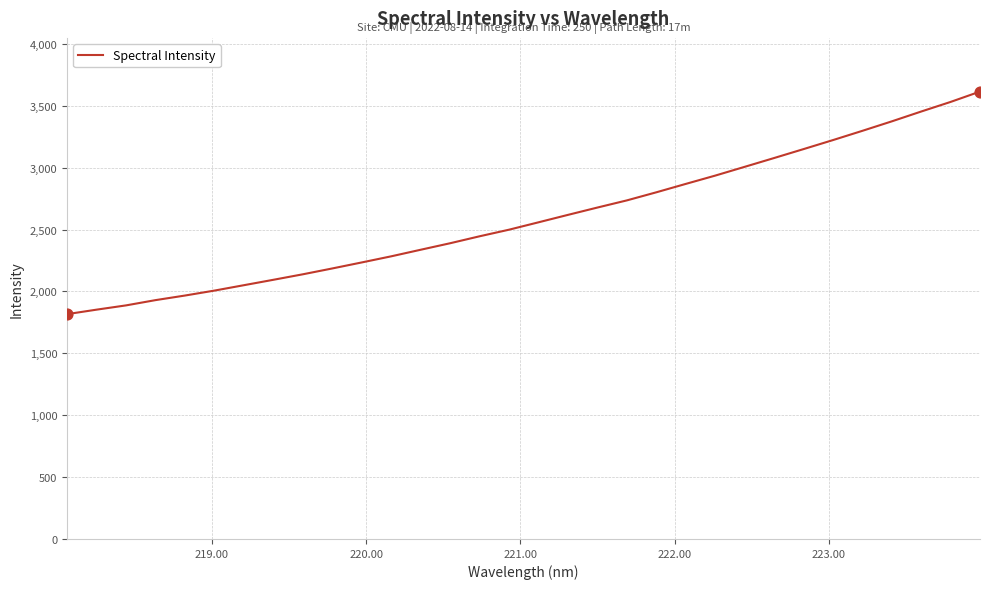

What is the maximum value shown in the chart?

3614.9